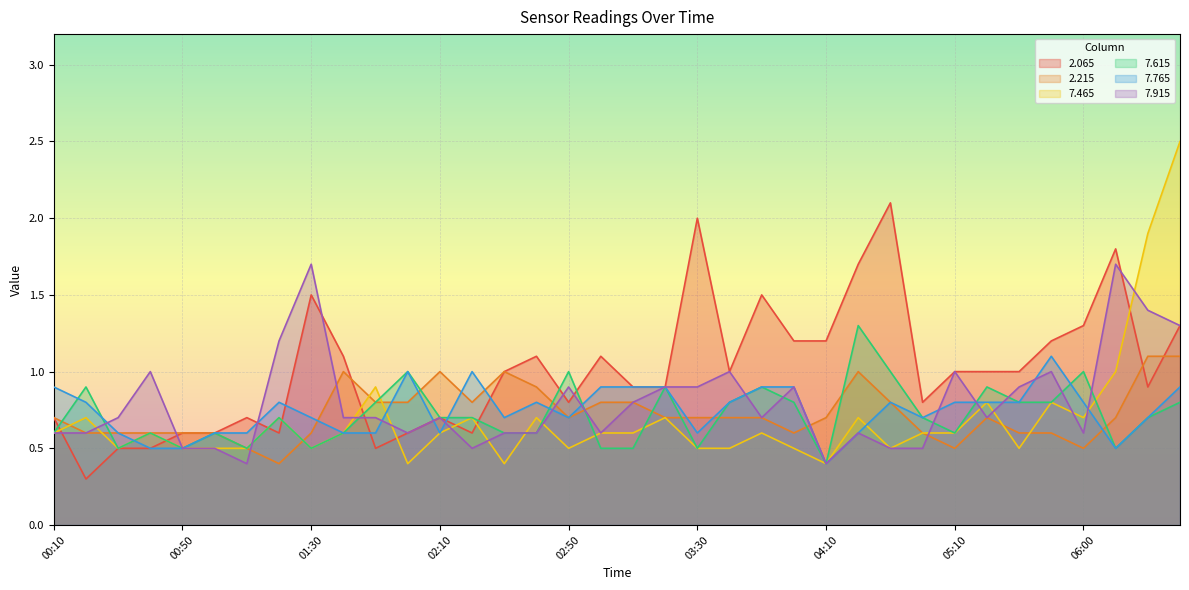

What is the spread (max minus min) of values at 02:40?

0.5